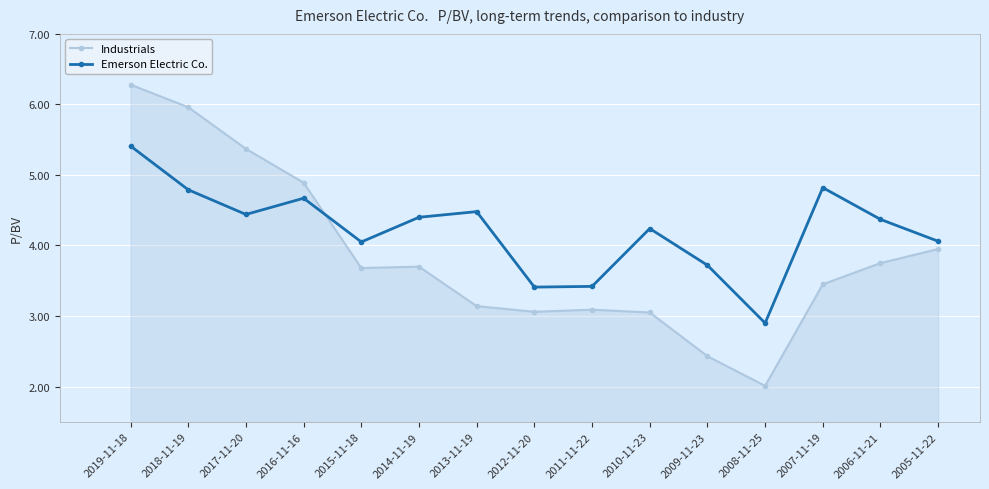

True or false: Industrials has a value of 3.8 at 2006-11-21.

True